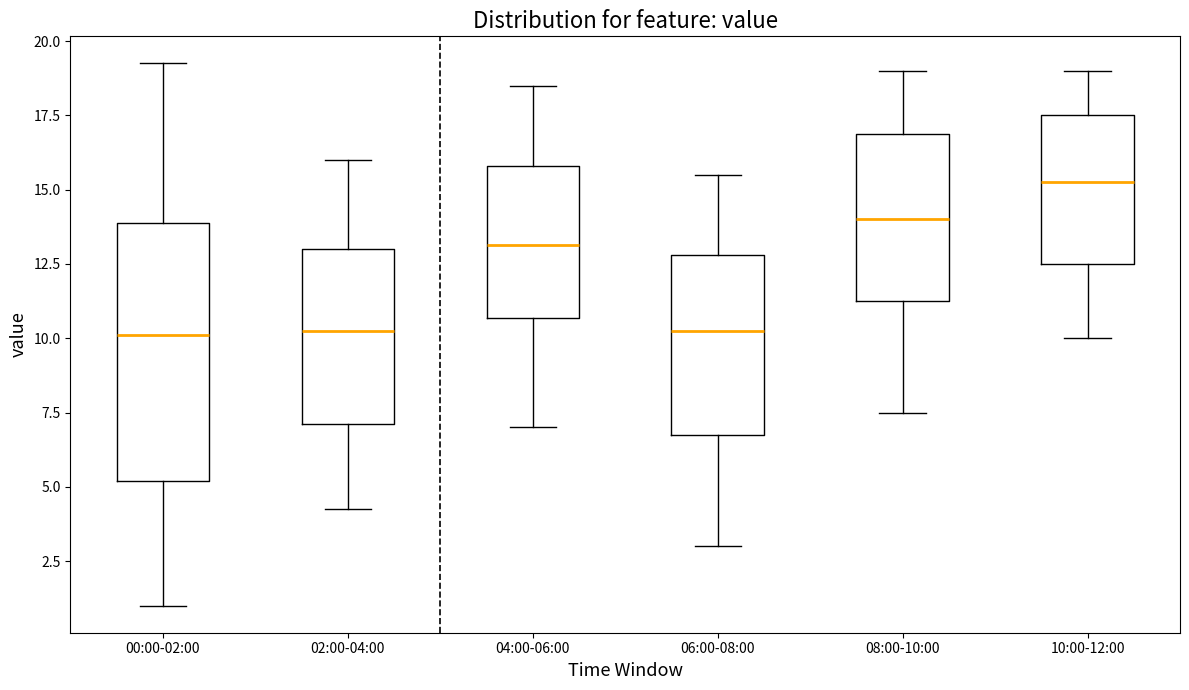

Where is the upper edge of the box for 00:00-02:00 on the y-axis? The values are not printed on the chart, so give them approximately, as read against the axis.

14.0